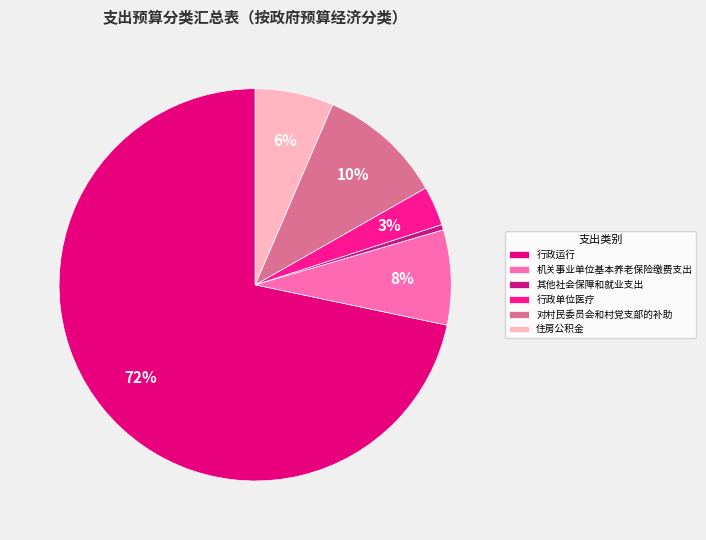

What percentage is NOT represented by 行政运行?

28.3%